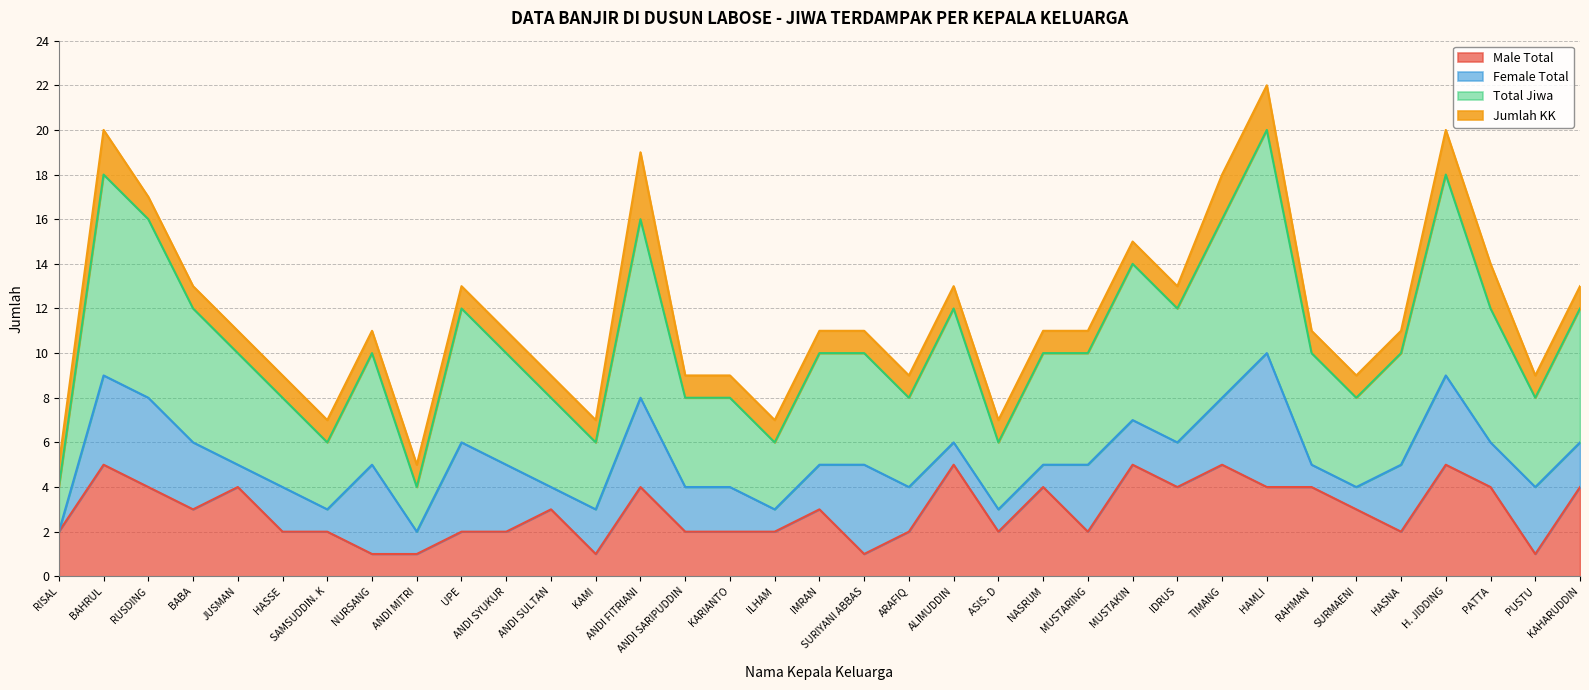

Does the chart have visible grid lines?

Yes